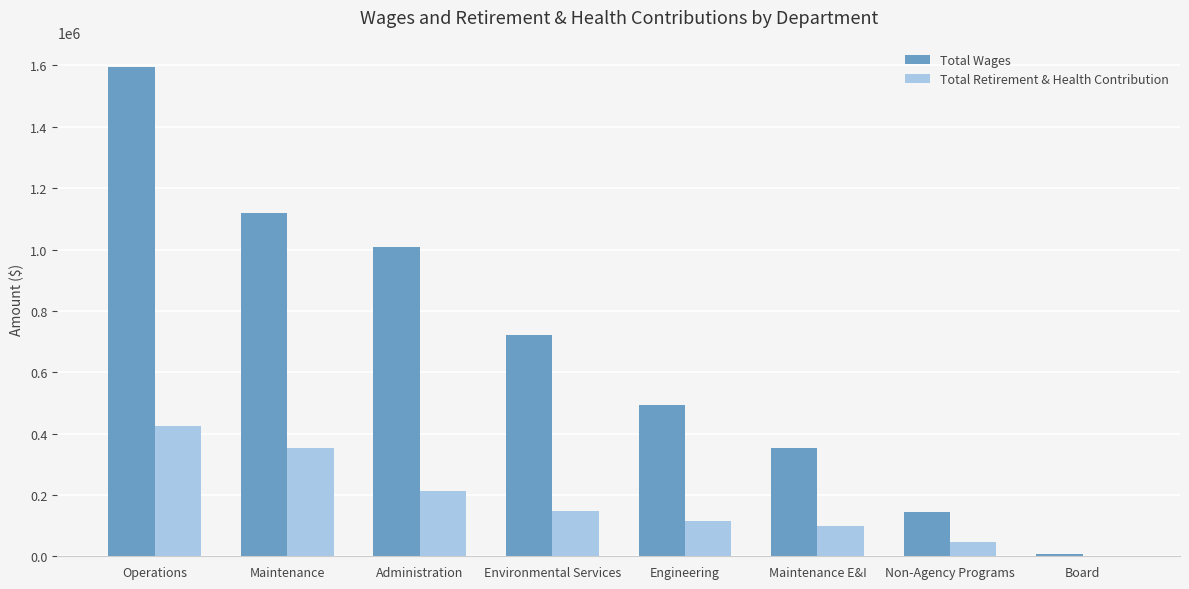

Count the number of categories in the chart.

8